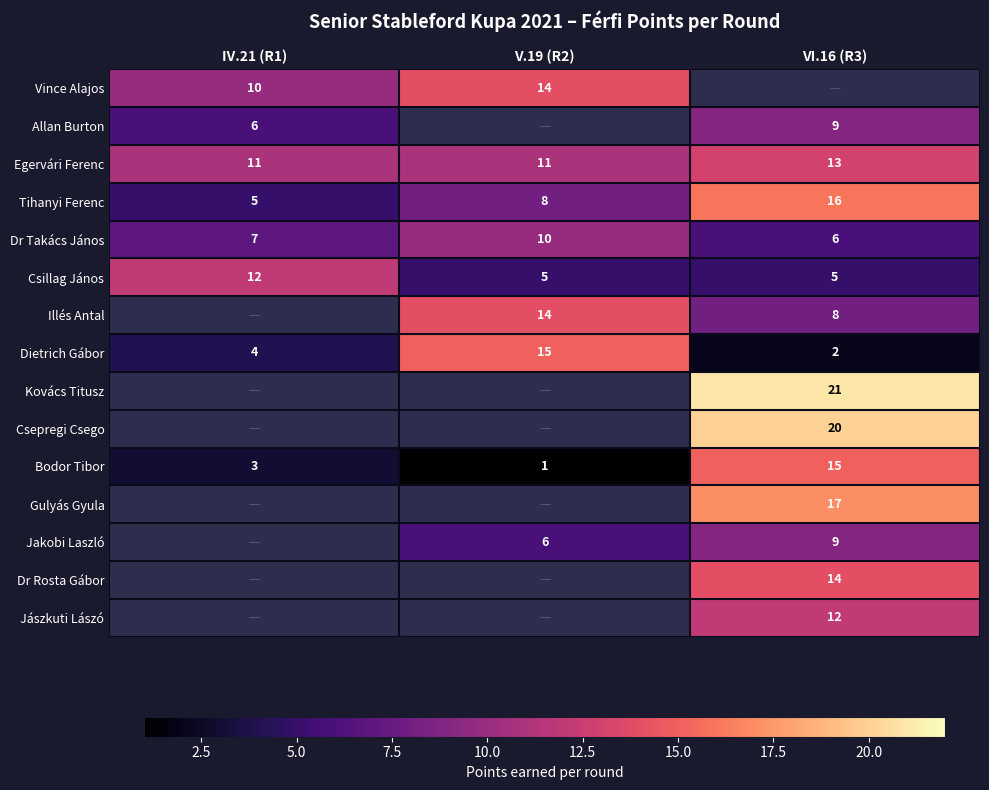

The Illés Antal series shows 4.0 at VI.16 (R3). True or false?

False